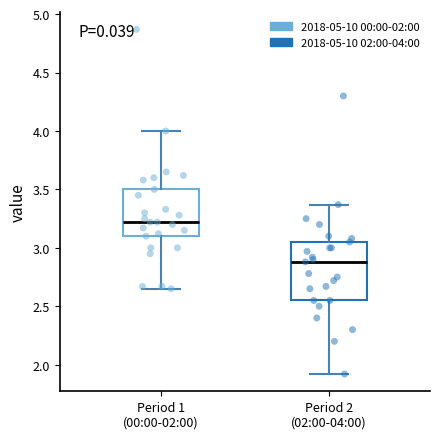

Reading left to right, transcribe this box plot: for each box, give where its median line is, the range the box spans, and where its two whiskers end, as read against the y-axis. The values are not printed on the chart, so give them approximately, as read against the axis.

Period 1 (00:00-02:00): median 3.20, box 3.10 to 3.50, whiskers 2.65 to 4.00
Period 2 (02:00-04:00): median 2.90, box 2.55 to 3.05, whiskers 1.90 to 3.35